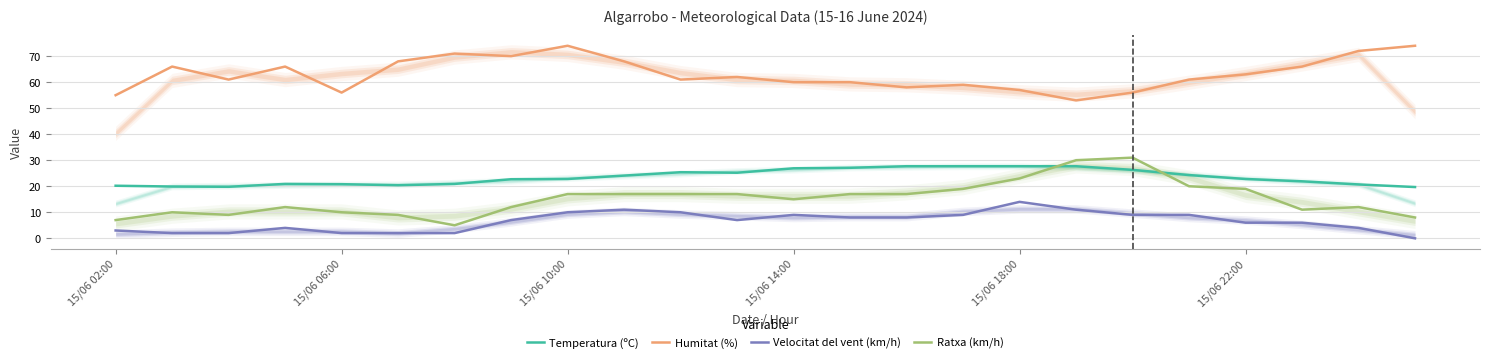

Which series has the widest spread of values?

Ratxa (km/h)